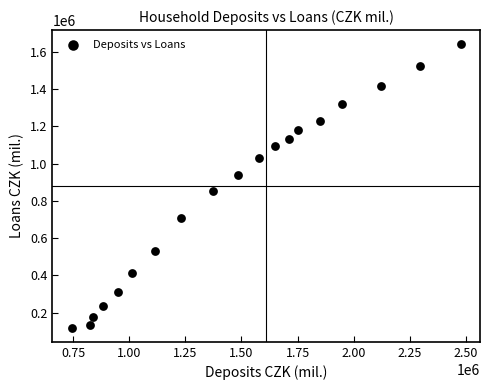

What Y value in the scatter plot is closest to 879664?

850678.0